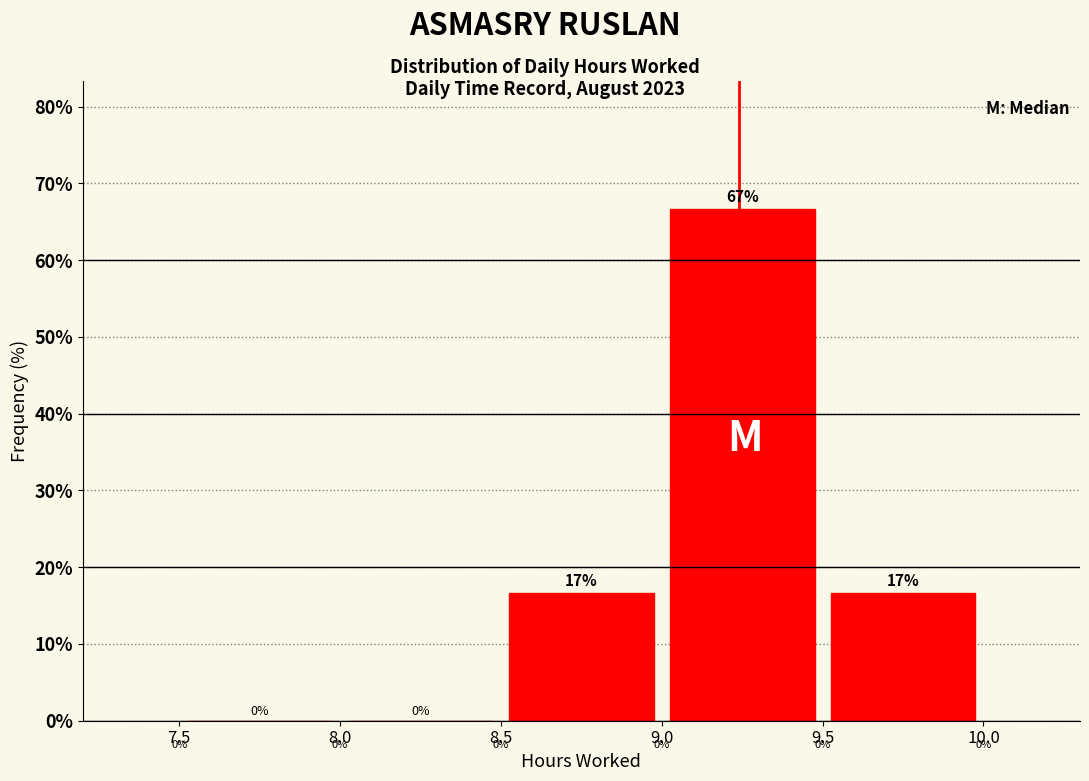

Which range on the x-axis has the tallest bar?

9.0 to 9.5